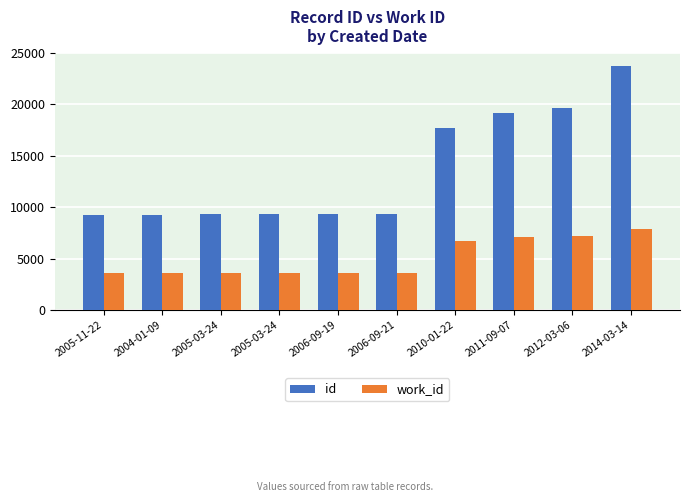

Which label corresponds to the smallest value in the chart?

2005-11-22